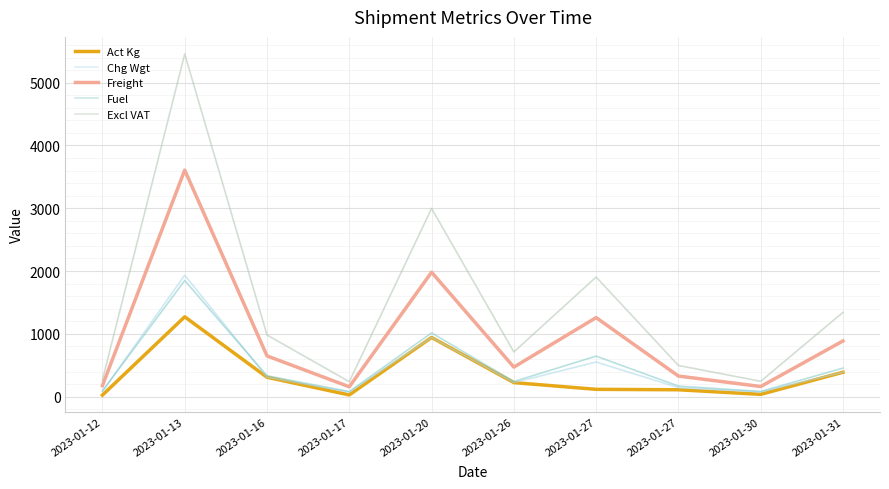

Reading left to right, list all the values displayed in this chart.

Act Kg: 2023-01-12=25.0	2023-01-13=1272.0	2023-01-16=309.0	2023-01-17=28.0	2023-01-20=943.0	2023-01-26=224.0	2023-01-27=117.0	2023-01-27=110.0	2023-01-30=37.0	2023-01-31=389.0
Chg Wgt: 2023-01-12=84.0	2023-01-13=1934.0	2023-01-16=309.0	2023-01-17=75.0	2023-01-20=943.0	2023-01-26=224.0	2023-01-27=552.0	2023-01-27=144.0	2023-01-30=77.0	2023-01-31=389.0
Freight: 2023-01-12=176.5	2023-01-13=3607.2	2023-01-16=649.2	2023-01-17=157.6	2023-01-20=1981.4	2023-01-26=470.6	2023-01-27=1259.1	2023-01-27=328.4	2023-01-30=161.8	2023-01-31=887.3
Fuel: 2023-01-12=90.5	2023-01-13=1849.4	2023-01-16=332.9	2023-01-17=80.8	2023-01-20=1015.9	2023-01-26=241.3	2023-01-27=645.5	2023-01-27=168.4	2023-01-30=82.9	2023-01-31=454.9
Excl VAT: 2023-01-12=267.0	2023-01-13=5456.7	2023-01-16=982.1	2023-01-17=238.4	2023-01-20=2997.2	2023-01-26=712.0	2023-01-27=1904.6	2023-01-27=496.8	2023-01-30=244.7	2023-01-31=1342.2